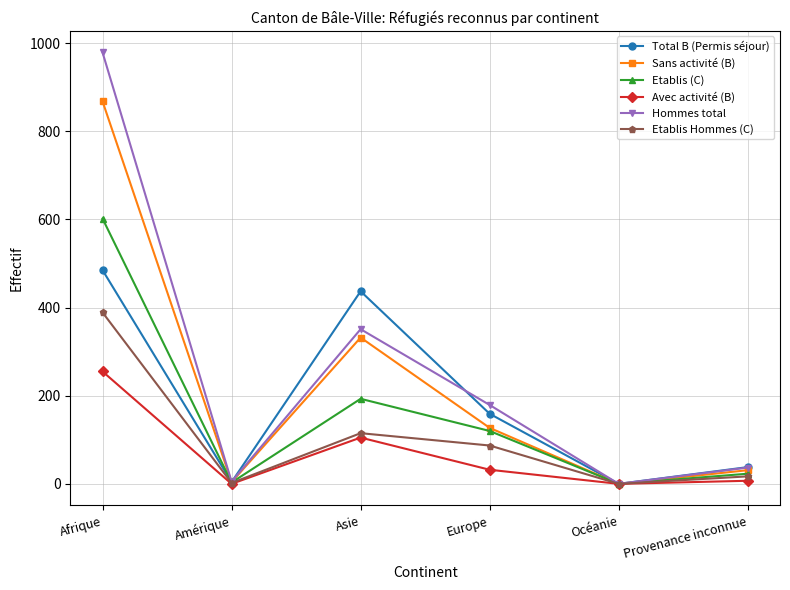

Is it true that Hommes total equals -344 at Océanie?

False